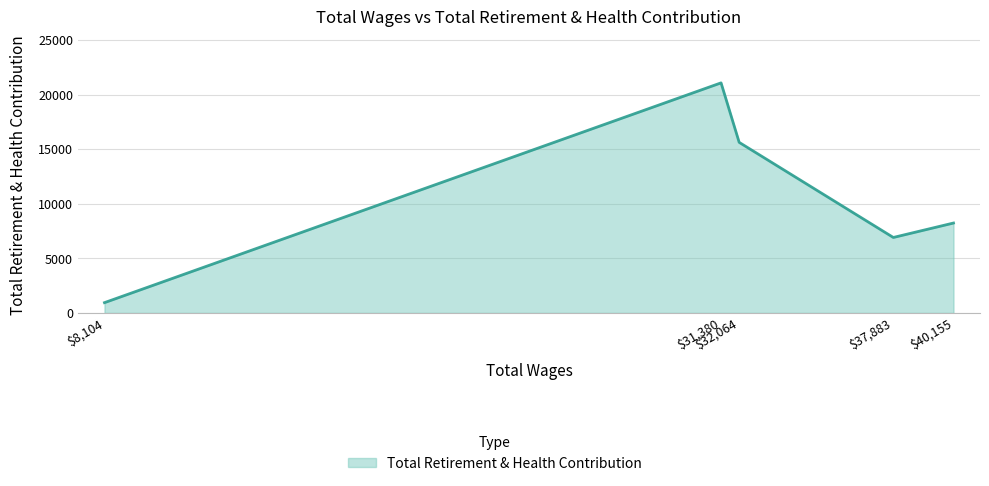

What is the sum of all values?

52877